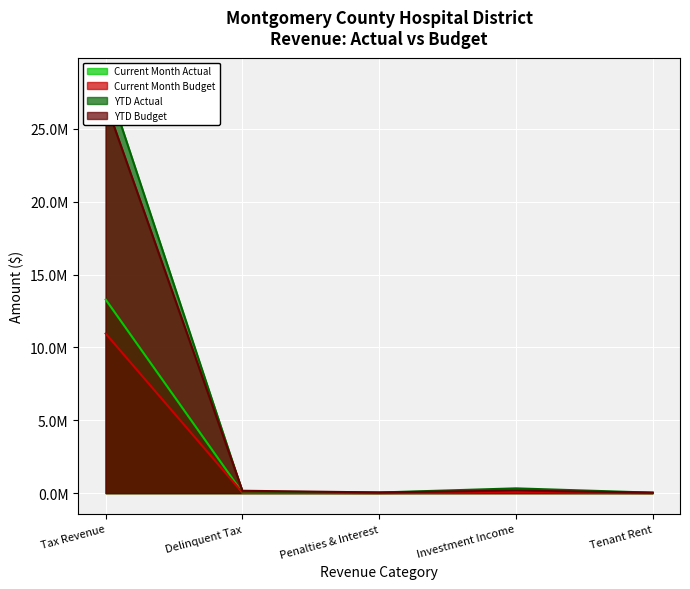

The value of Current Month Actual at Penalties & Interest is 9835.1. True or false?

True